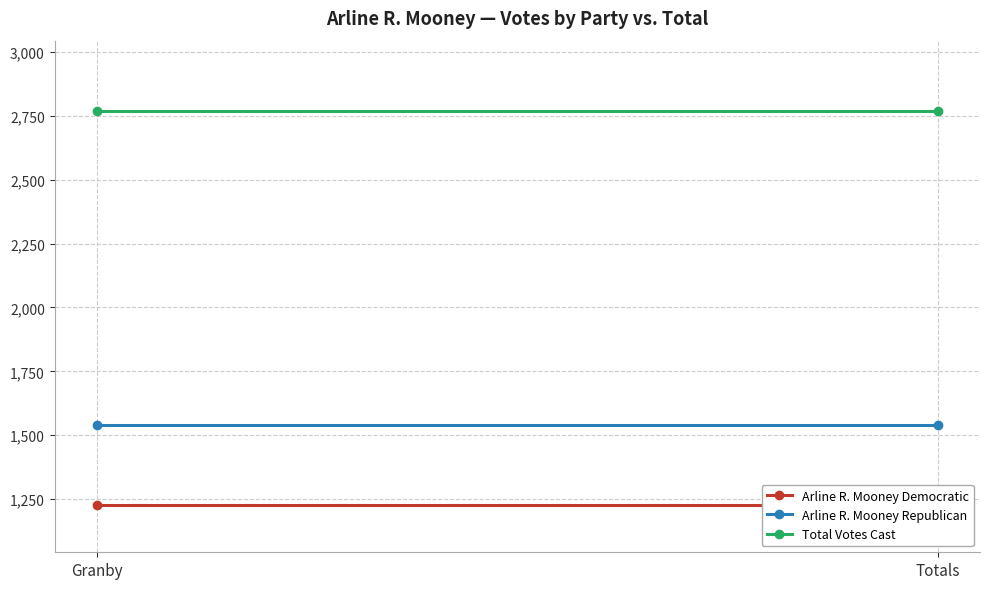

What is the sum of all Arline R. Mooney Republican values?

3082